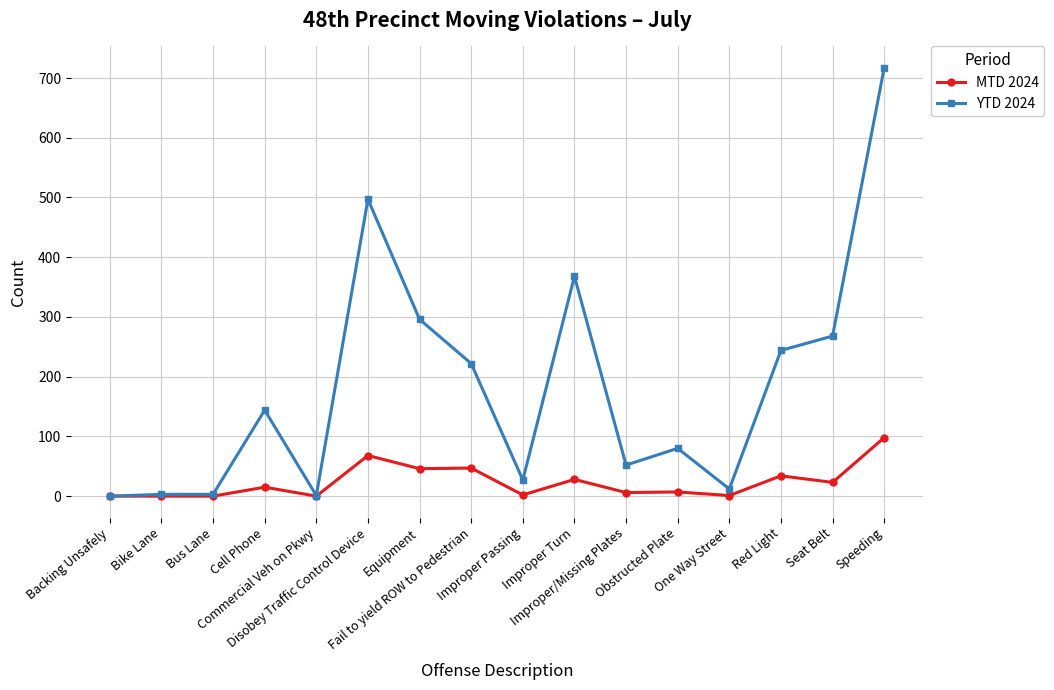

Which series has the largest total across all categories?

YTD 2024